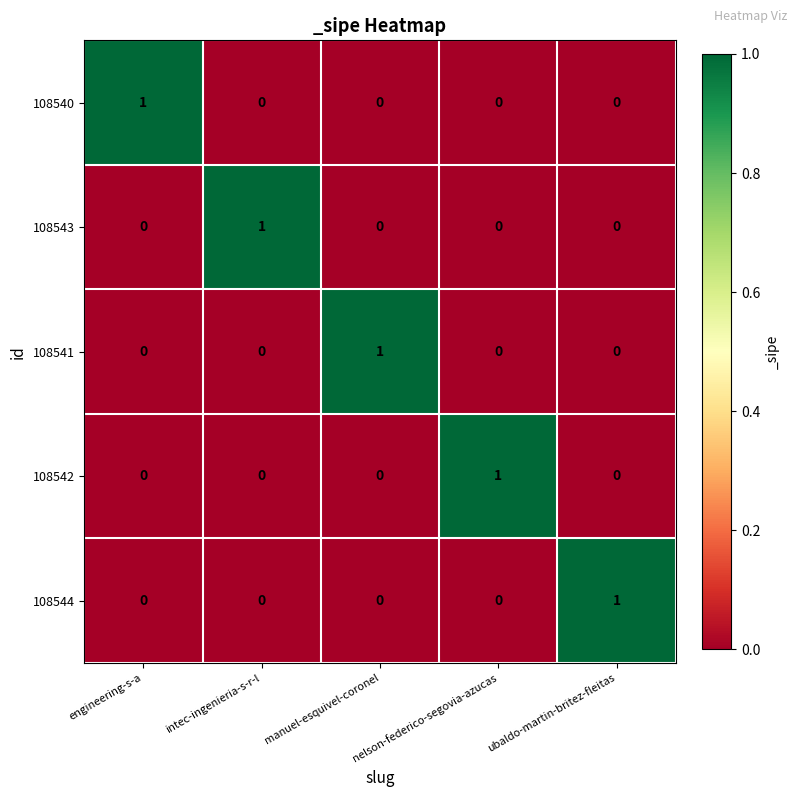

Count the number of data series in this chart.

5